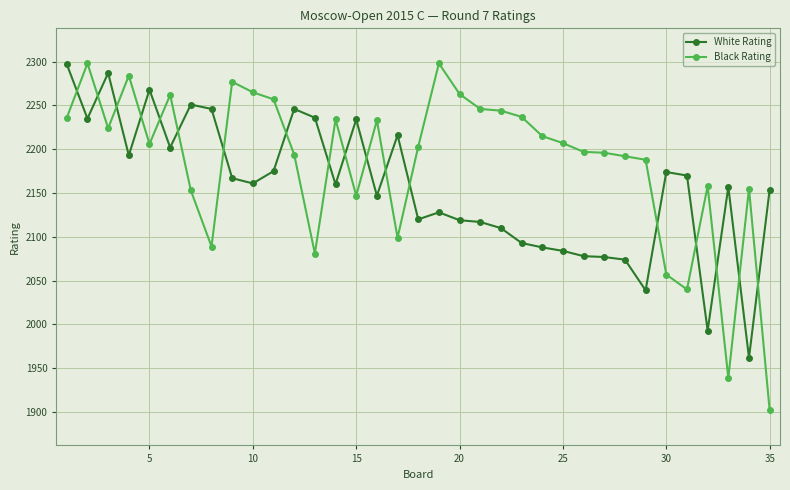

At how many categories does at least one series exceed 1921?

35